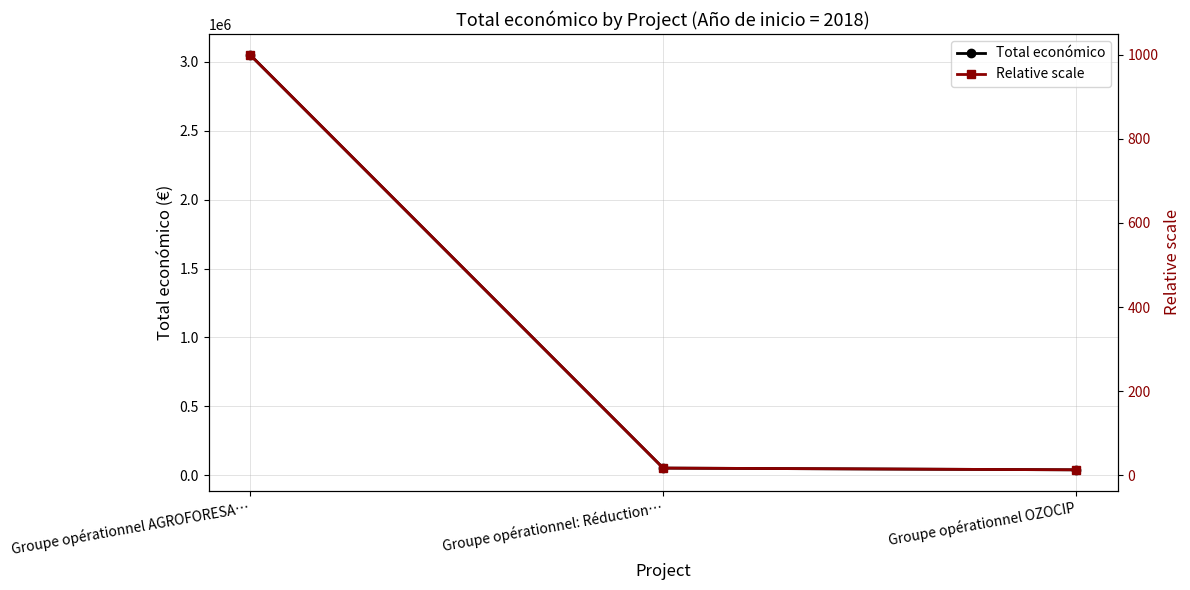

Which series has the widest spread of values?

Total económico